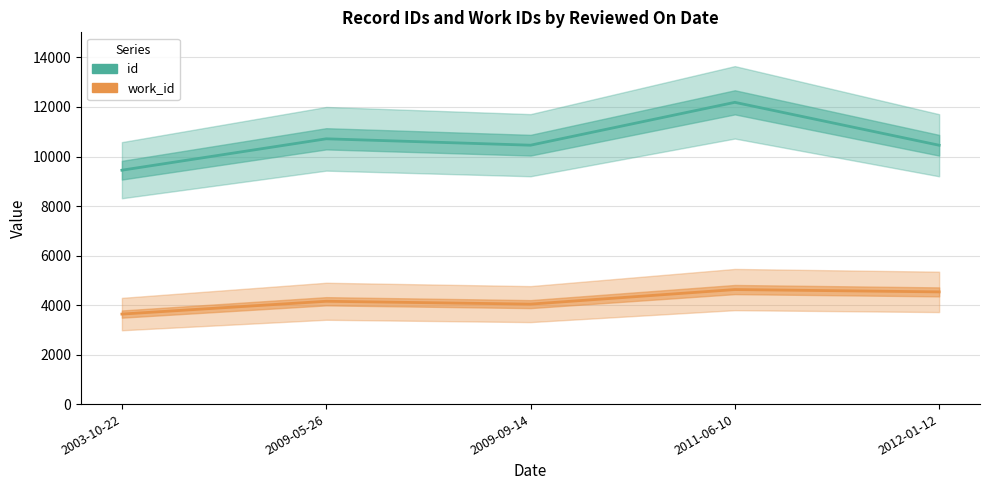

What is the difference between the id values at 2009-09-14 and 2012-01-12?

2